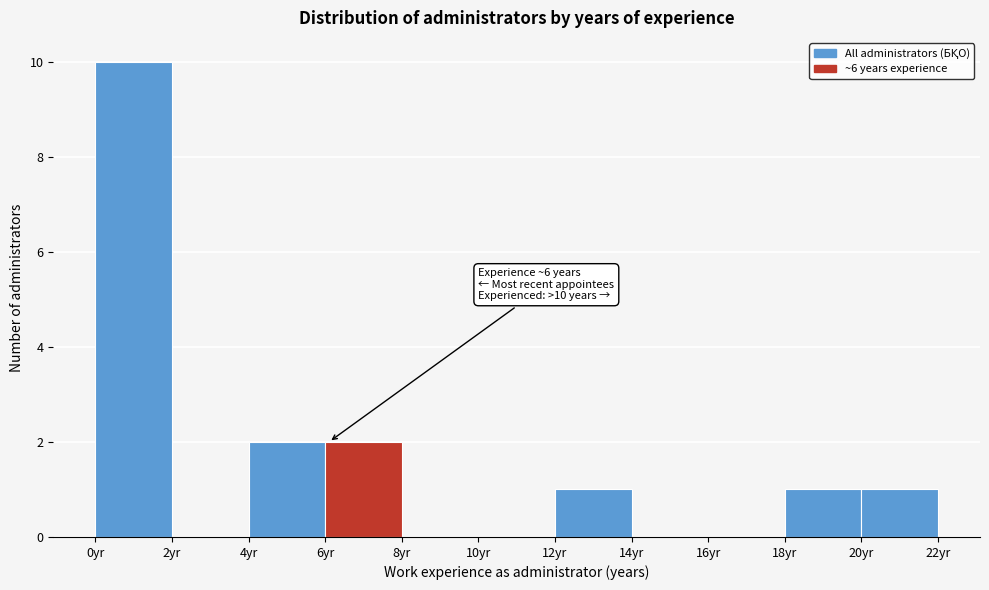

Over which range of the x-axis is the bar tallest?

0 to 2